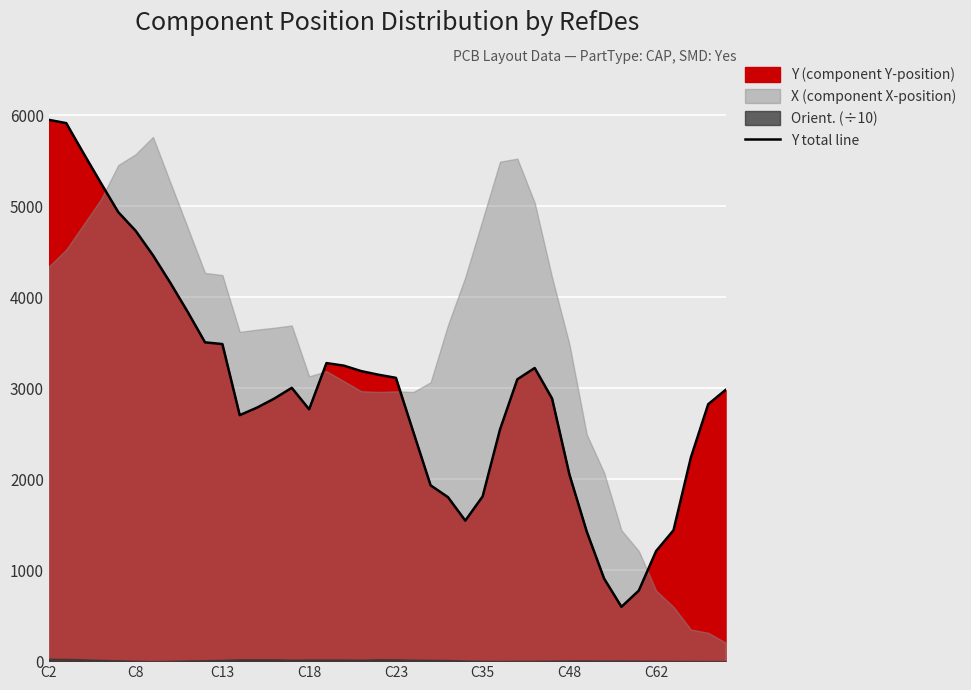

Is it true that the value at 29 is 2886?

True